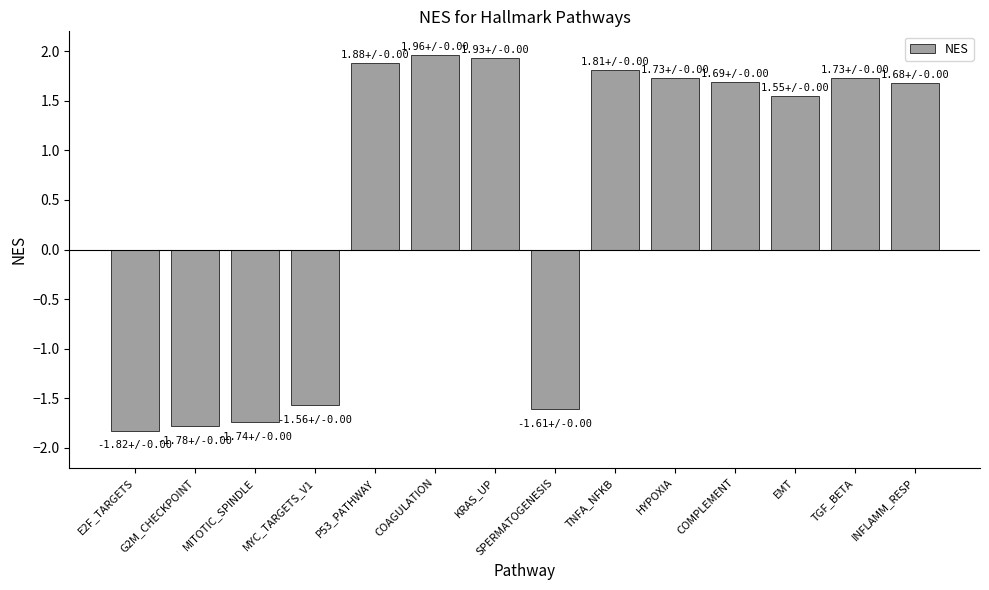

What is the value of the 4th bar from the left?

-1.6